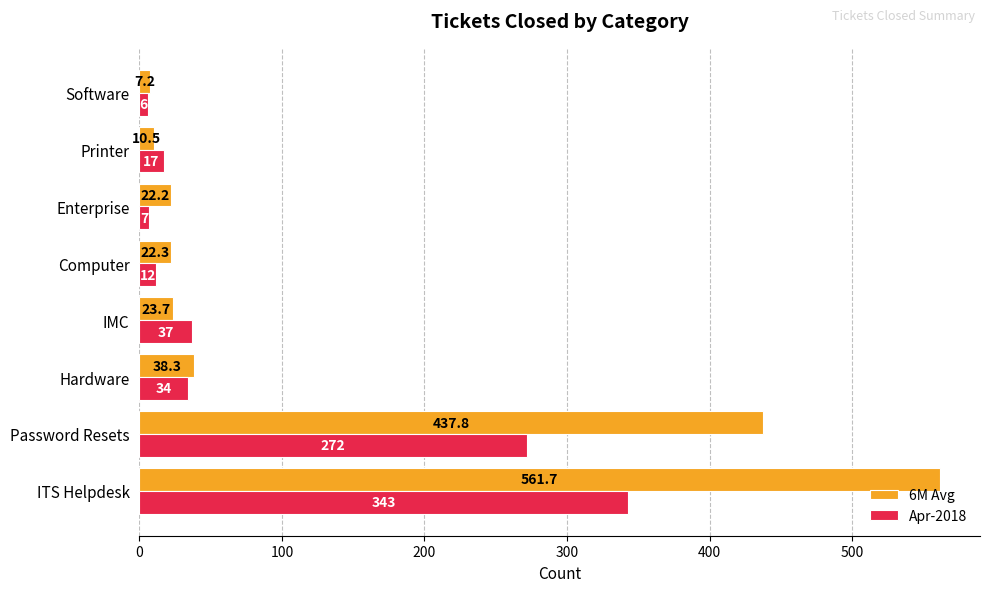

What is the average value of the Apr-2018 series?

91.0